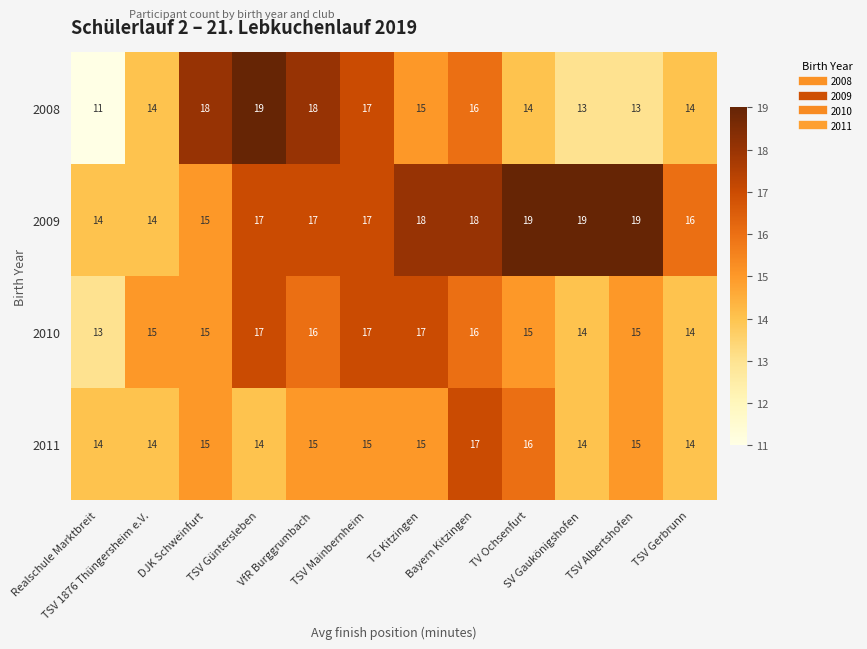

At how many categories does at least one series exceed 12?

12